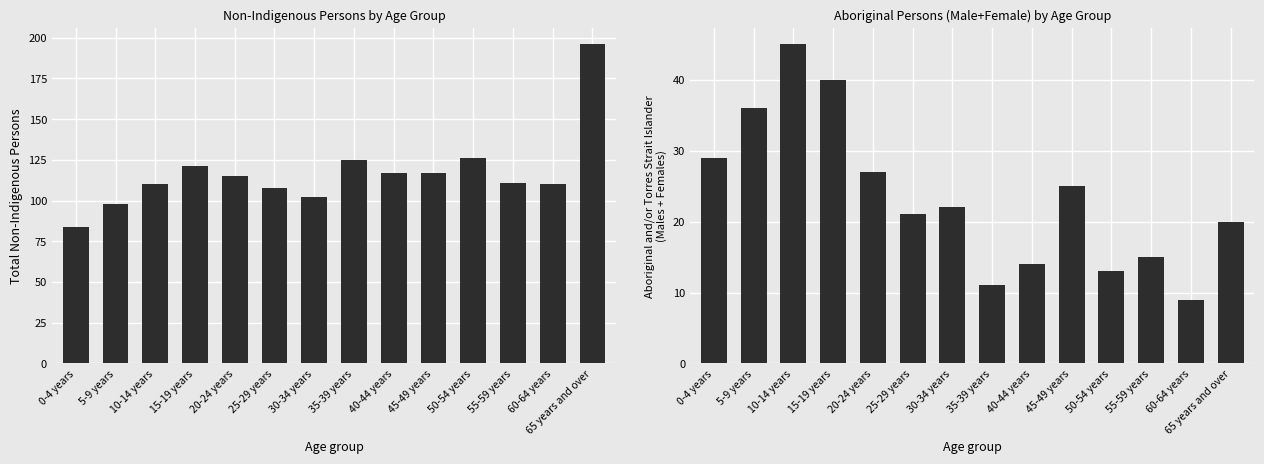

Does the chart contain any negative values?

No